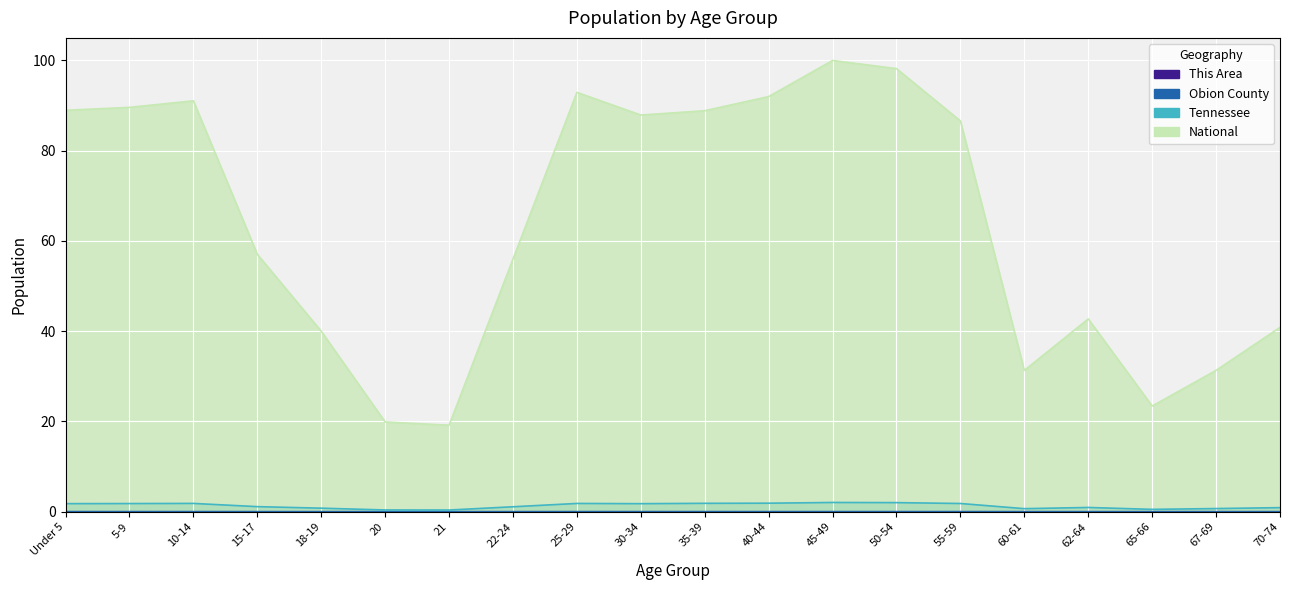

At how many categories does at least one series exceed 14?

20